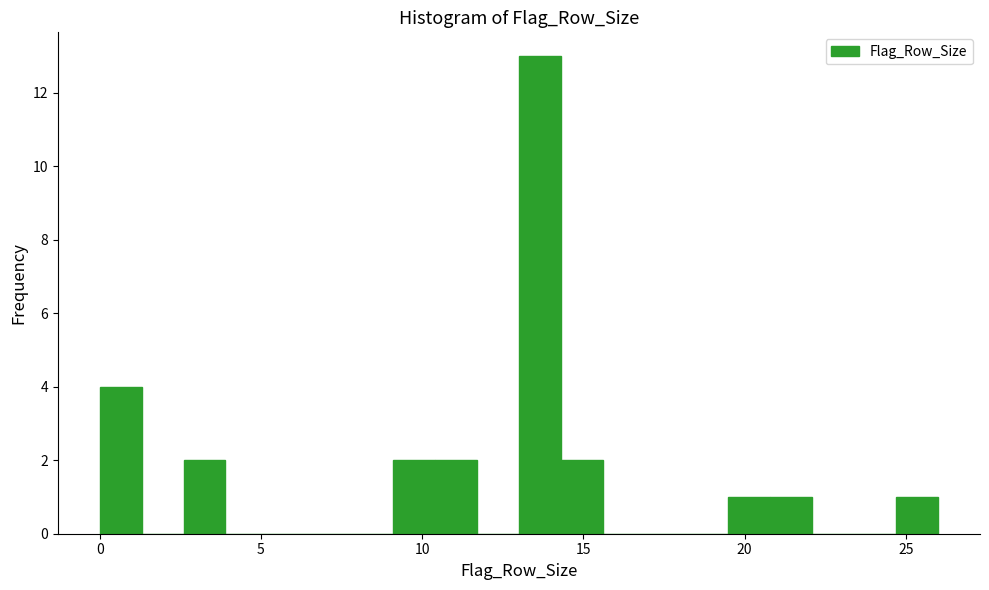

Read against the x-axis, roughly where is the centre of the tallest bar?

13.5